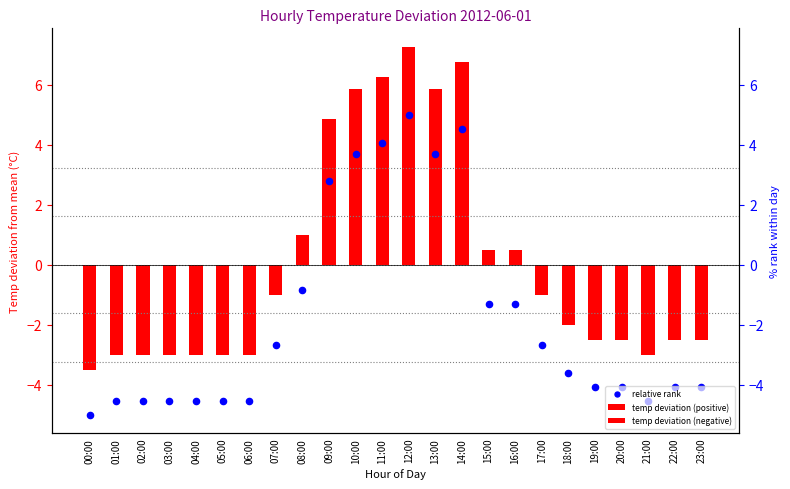

Is the value of relative rank at 13:00 greater than the value of temp deviation (positive) at 05:00?

Yes